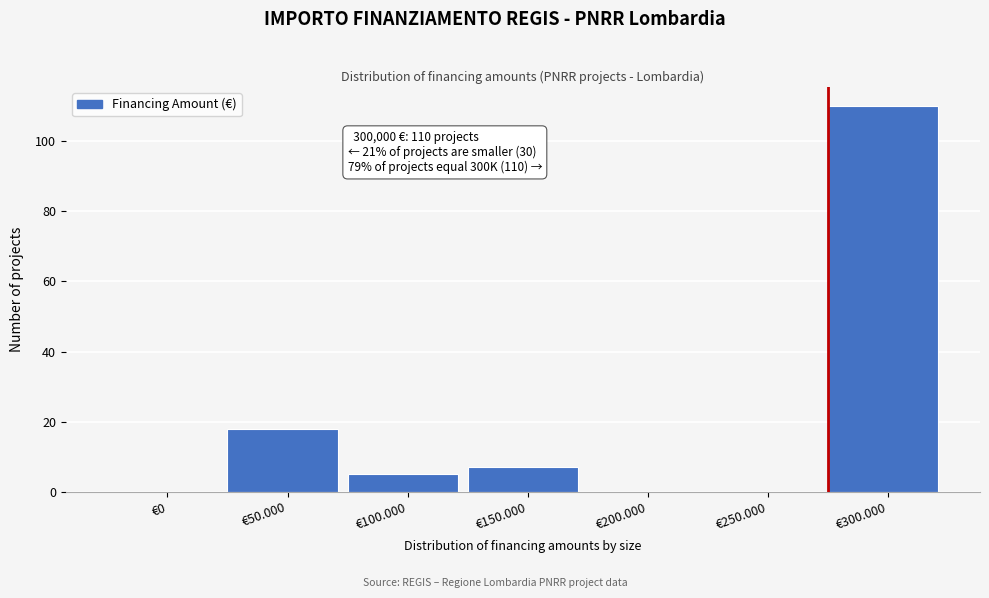

Reading left to right, extract all data points from this chart.

€0=0	€50.000=18	€100.000=5	€150.000=7	€200.000=0	€250.000=0	€300.000=110